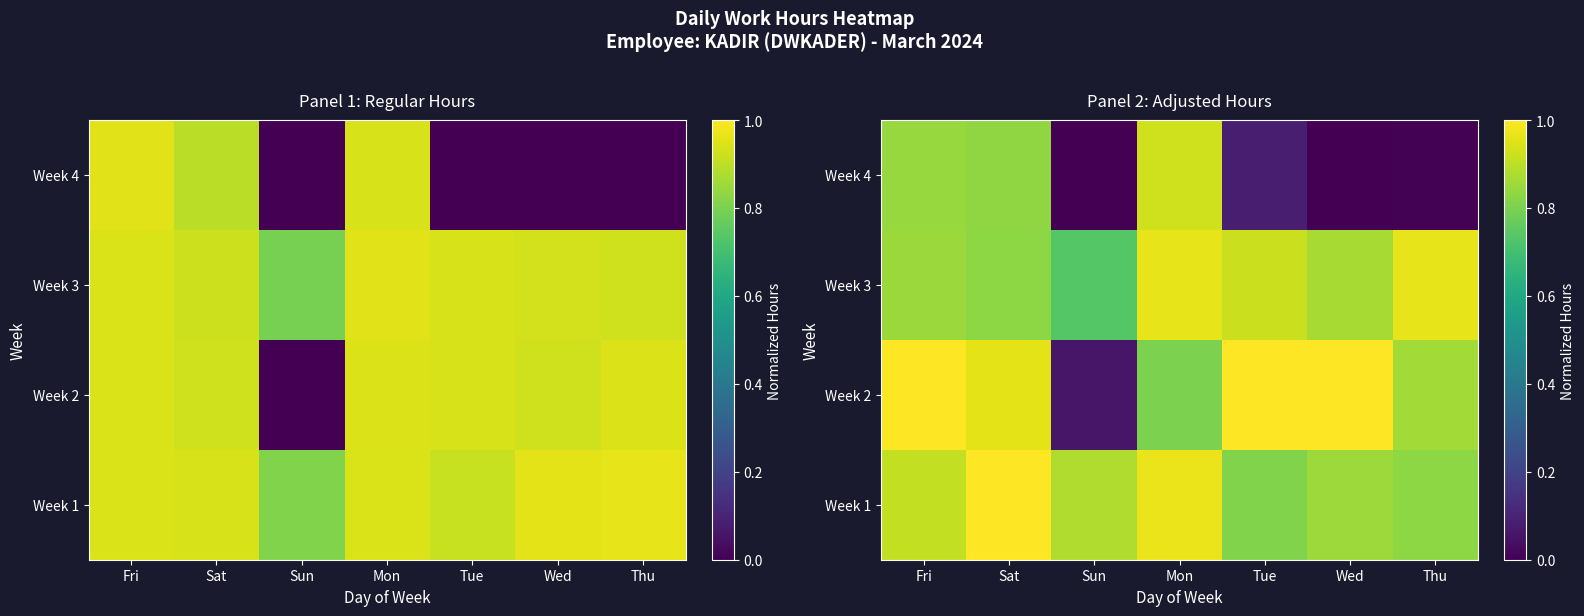

The value of Week 2 at Mon is 1.3. True or false?

False